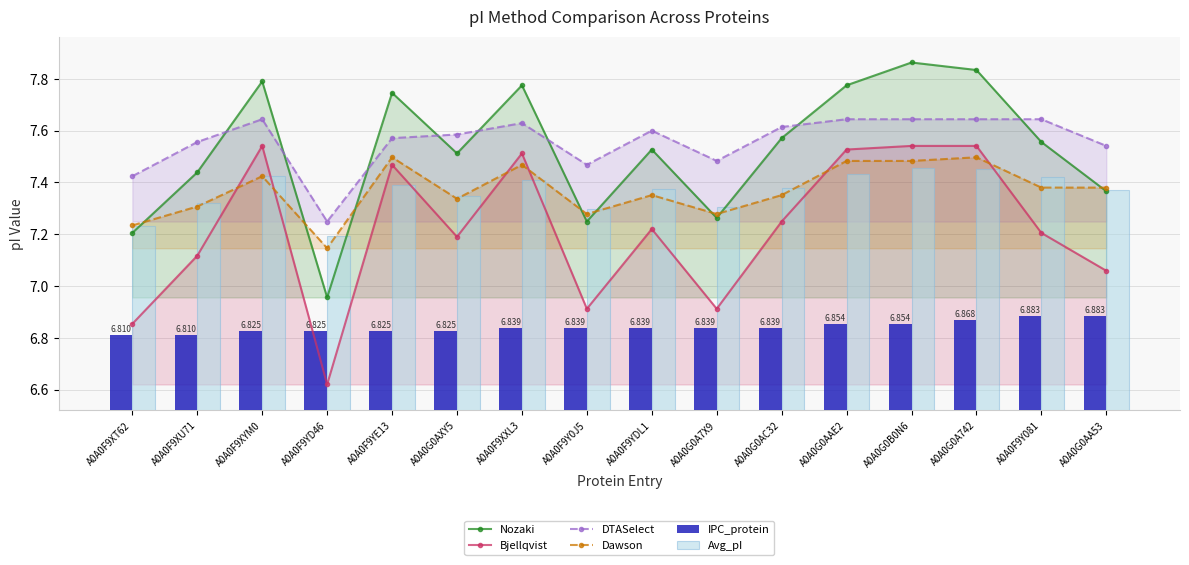

True or false: IPC_protein has a value of 6.8 at A0A0F9YDL1.

True